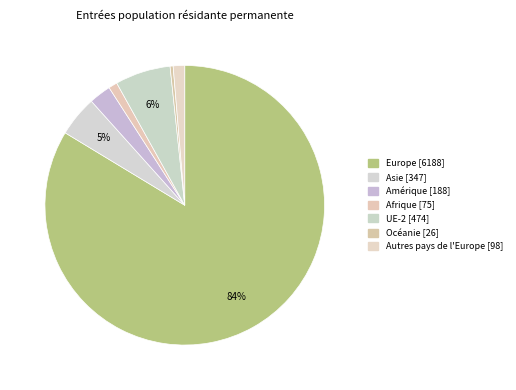

How many segments does this pie chart have?

7